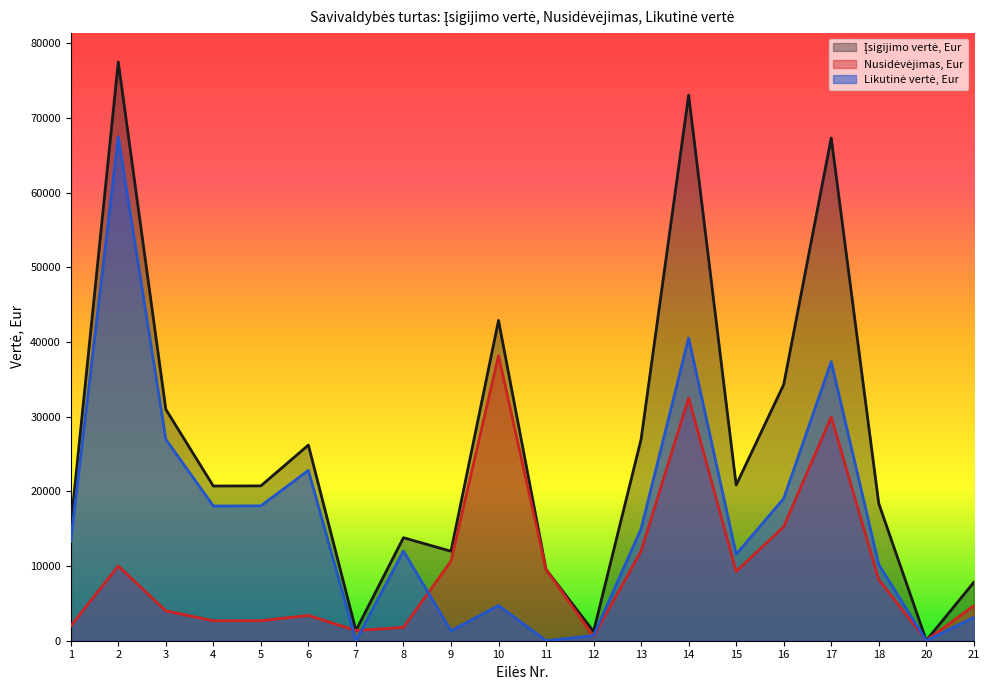

What is the difference between the second highest and minimum values in the Nusidėvėjimas, Eur series?

32479.9